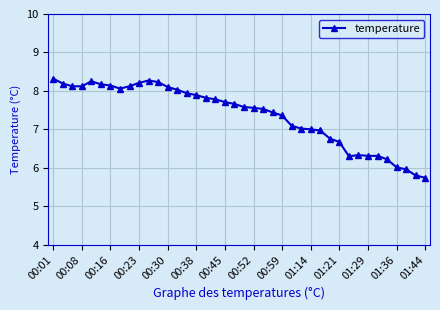

What is the difference between the maximum and minimum values?

2.6